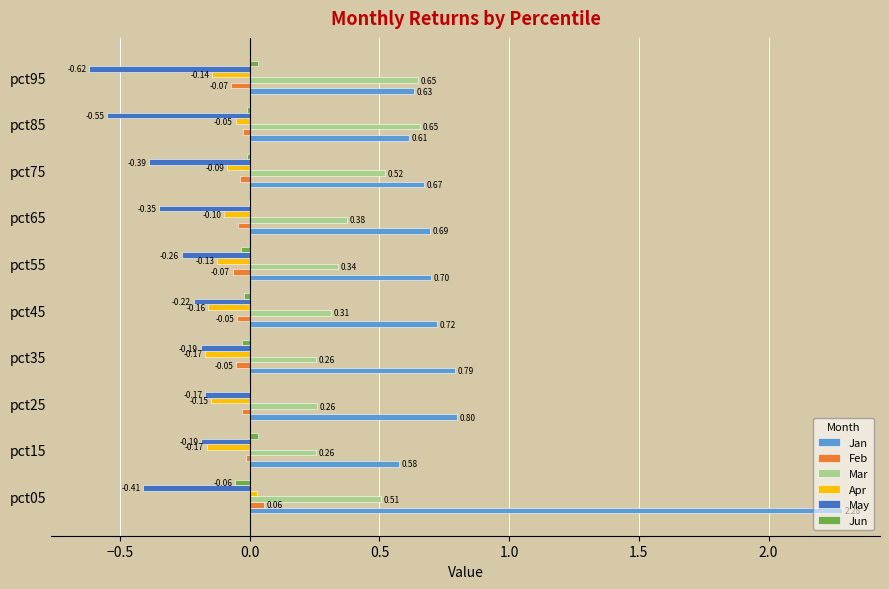

Between pct05 and pct35, which series saw the biggest shift?

Jan